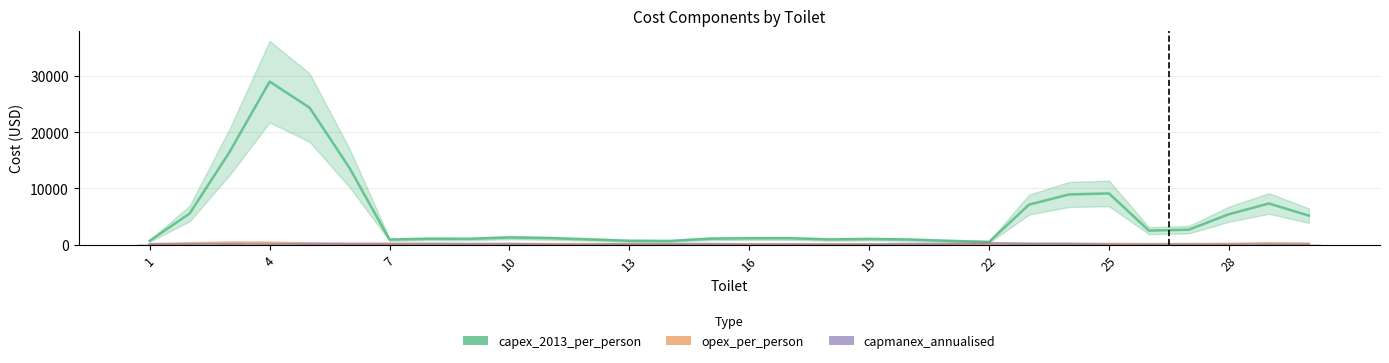

What is the difference between the maximum and second lowest values in the capex_2013_per_person series?

28391.8